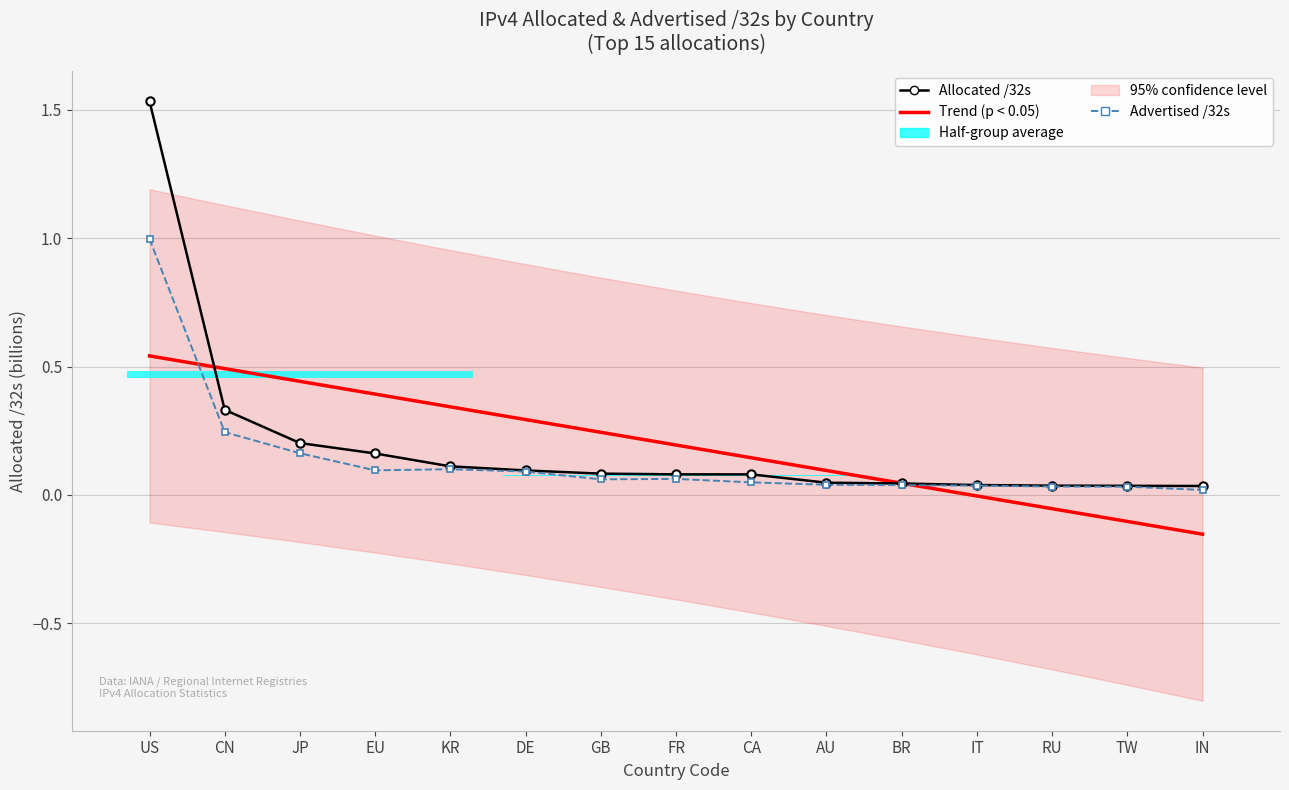

Is it true that Allocated /32s equals 0.1 at GB?

True